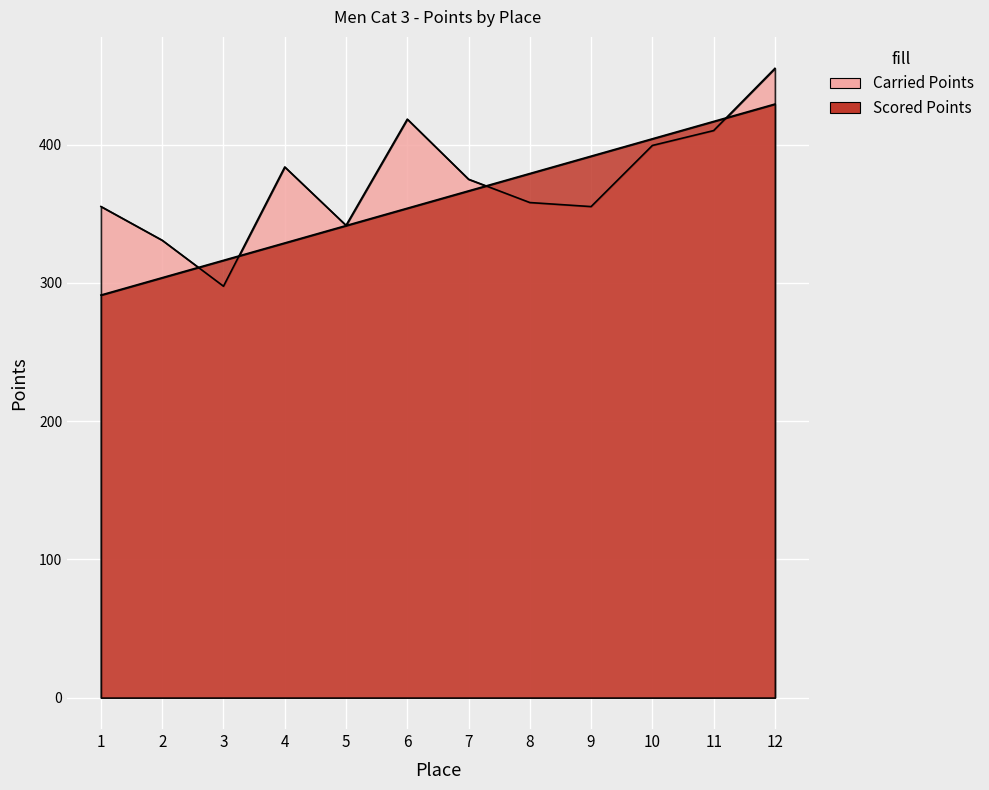

What is the total value across all series at 4?

712.9